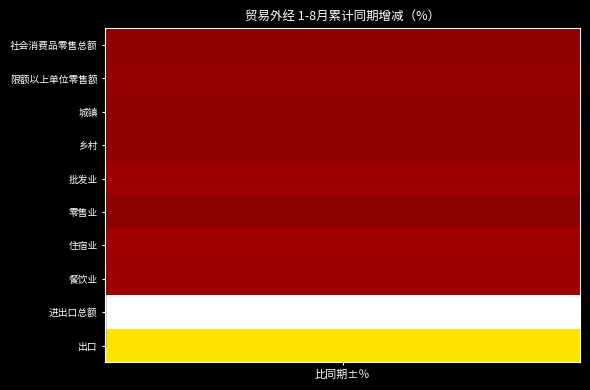

What is the difference between the maximum and minimum values?

9